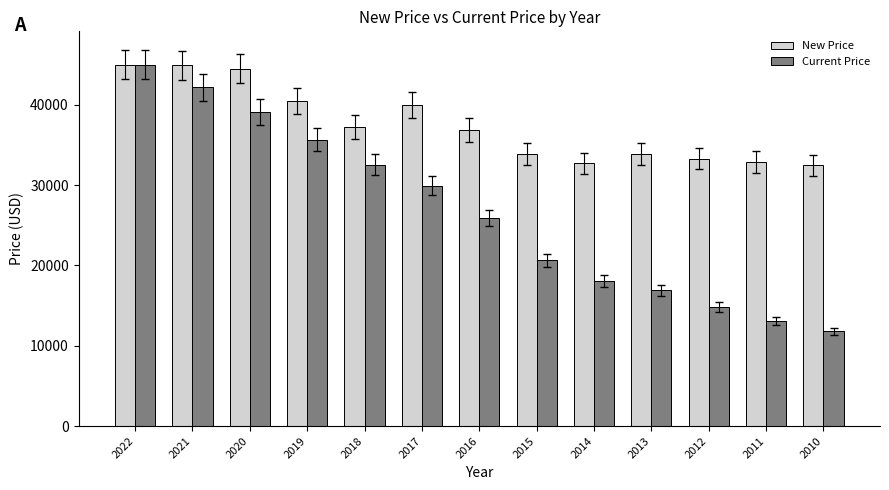

How many distinct data groups are displayed?

2